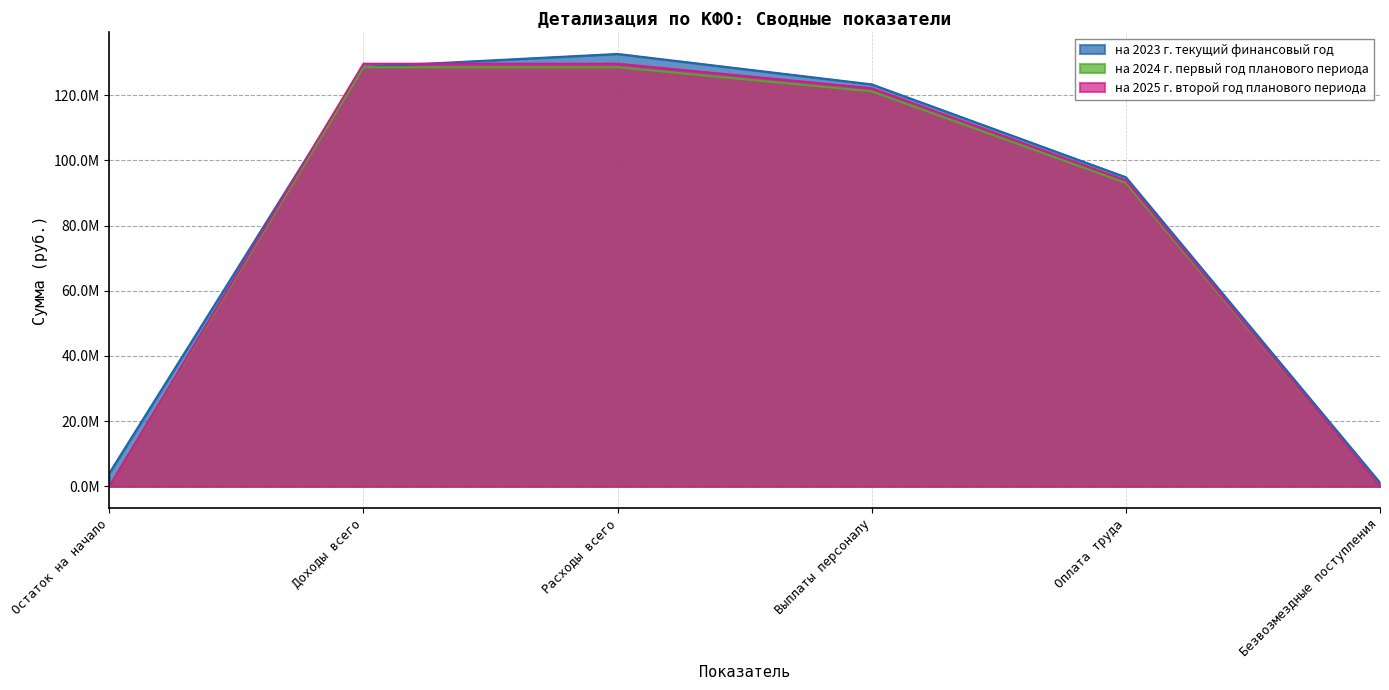

What is the difference between the на 2024 г. первый год планового периода values at Расходы всего and Остаток на начало?

128598904.2